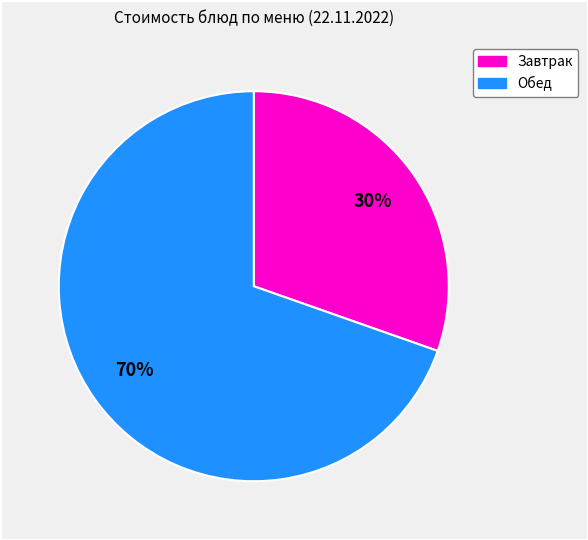

Is there any slice that represents more than half of the pie?

Yes